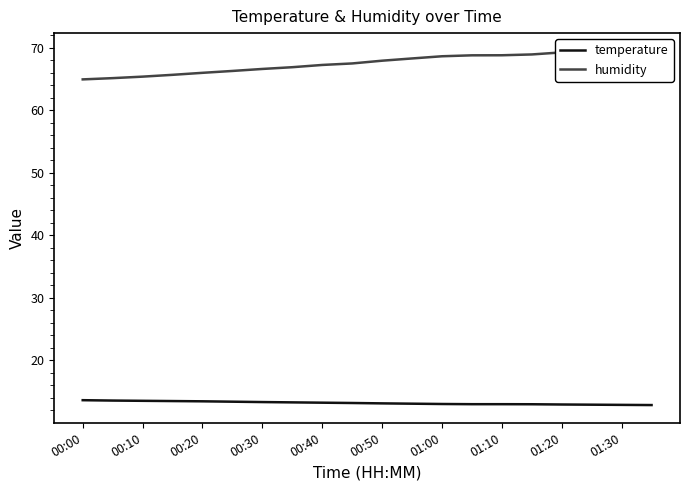

What is the highest value of the temperature series?

13.6